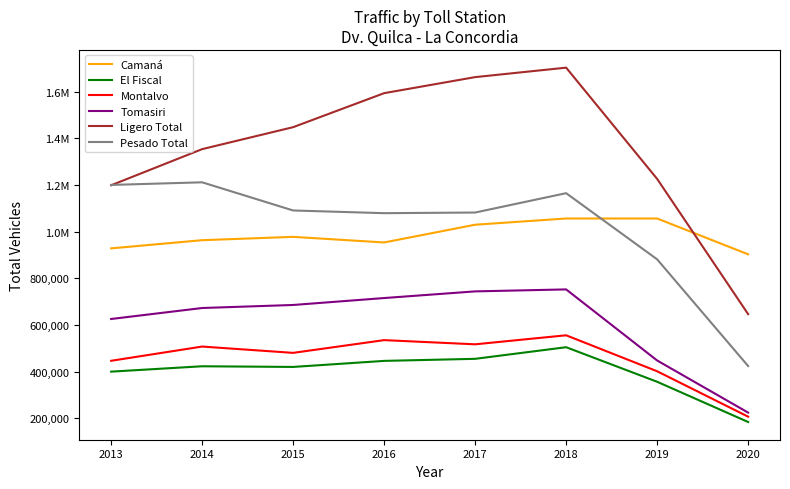

At how many categories does at least one series exceed 518689?

8